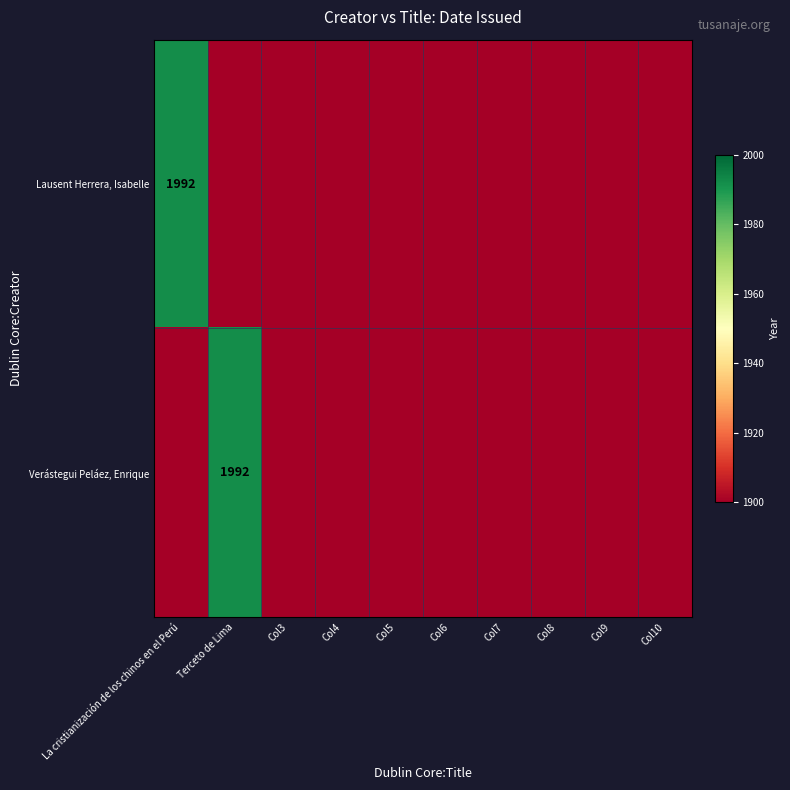

Which category has the highest value across all series?

La cristianización de los chinos en el Perú